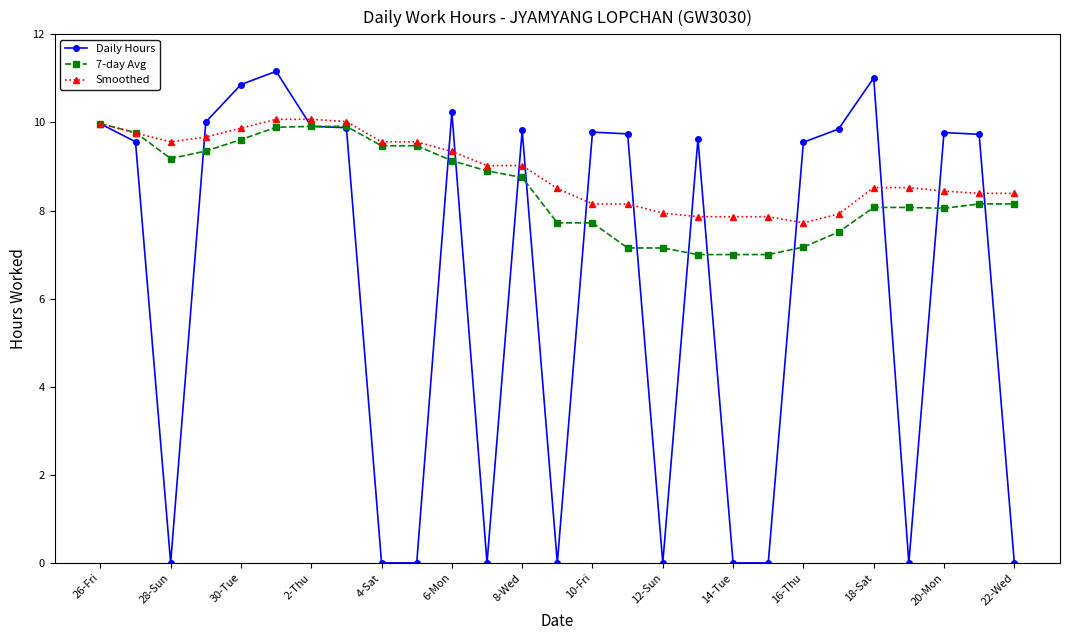

Which series has the largest total across all categories?

Smoothed